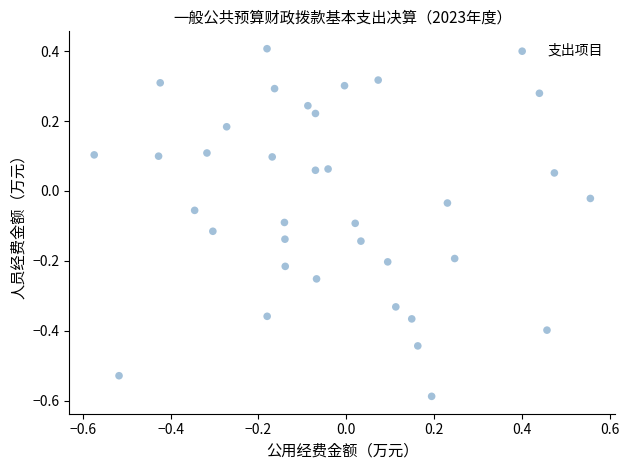

What is the range of X values (max minus min)?

1.1